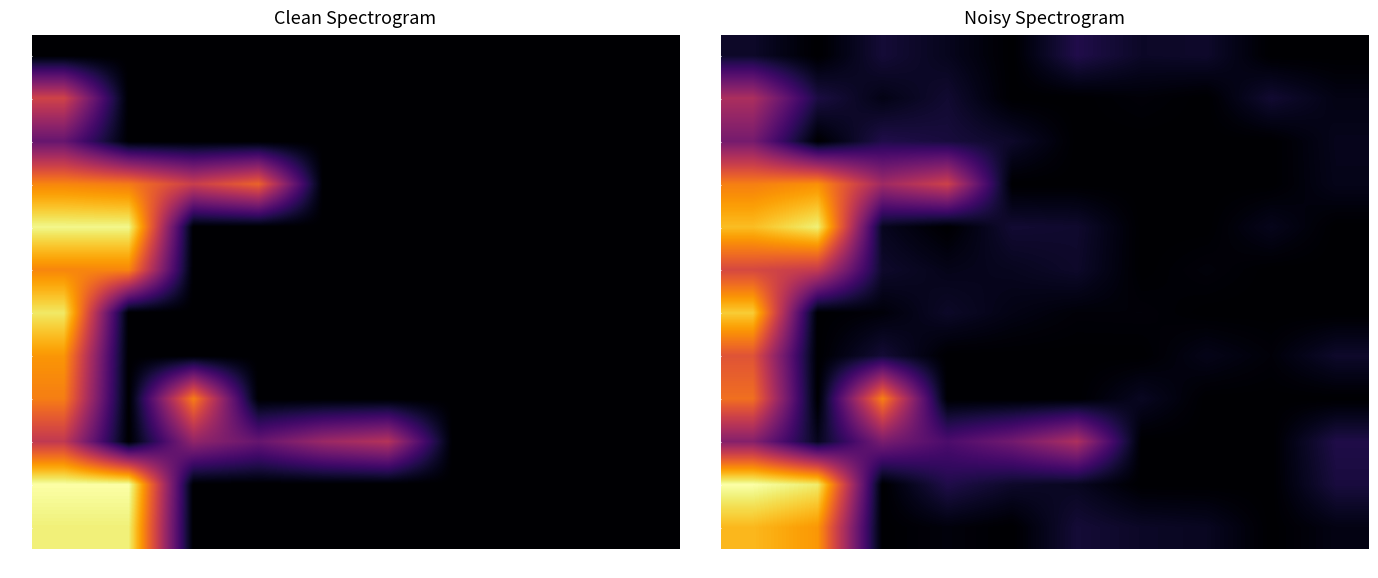

Is it true that 06 equals -2.9 at 07?

False